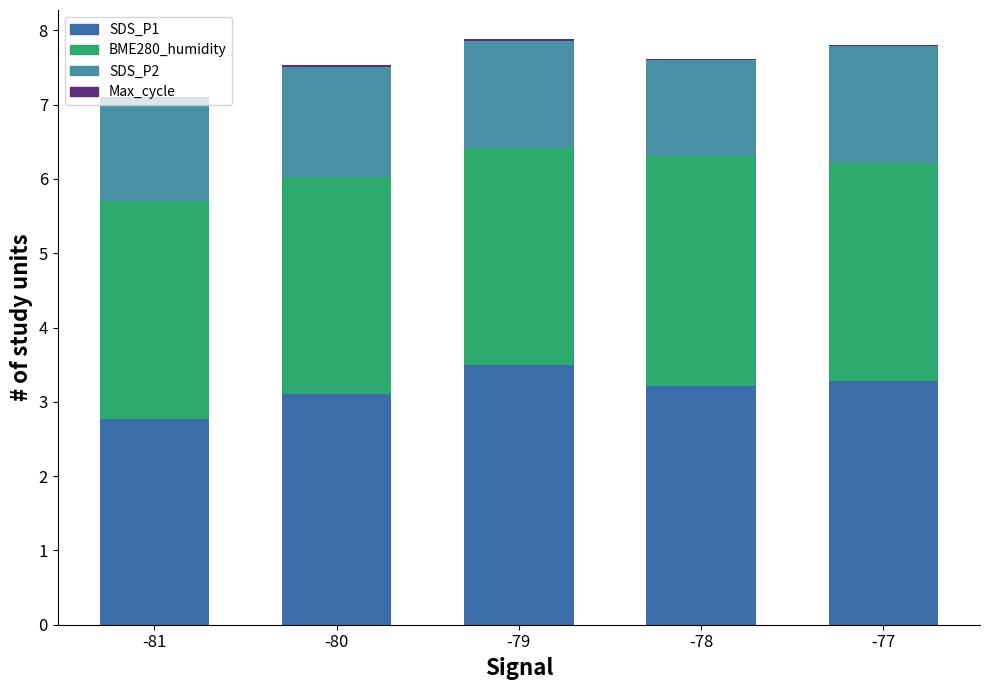

What is the difference between the SDS_P1 values at -78 and -79?

0.3